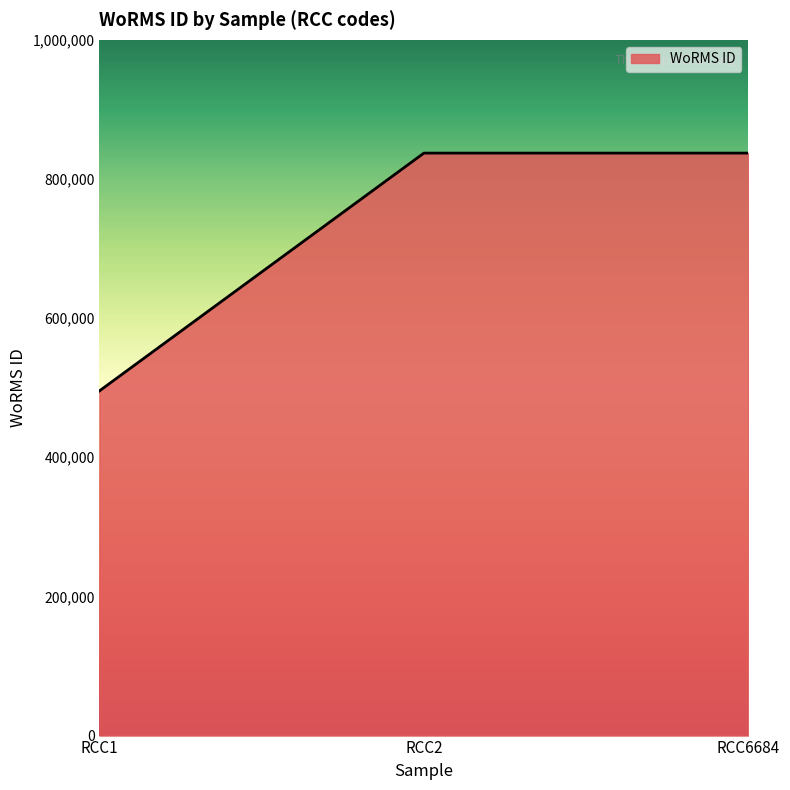

How many distinct data groups are displayed?

1